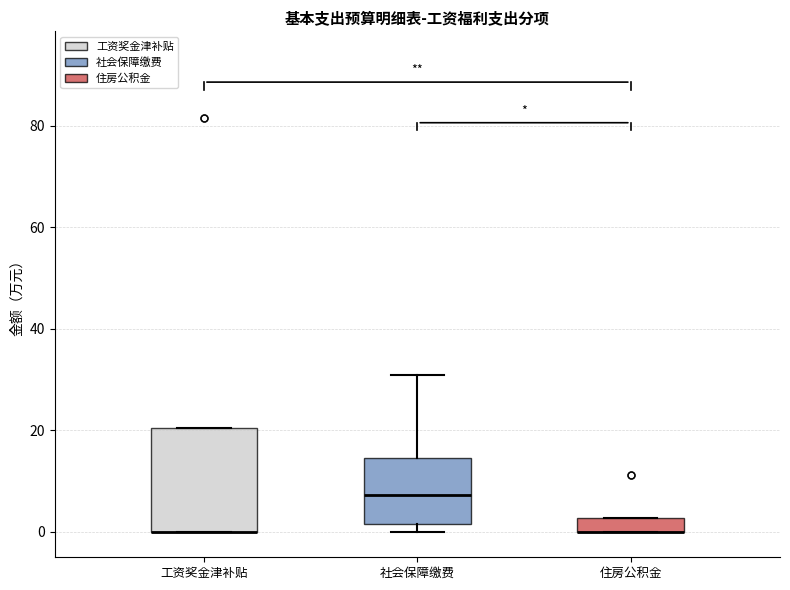

Where is the lower edge of the box for 工资奖金津补贴 on the y-axis? The values are not printed on the chart, so give them approximately, as read against the axis.

0